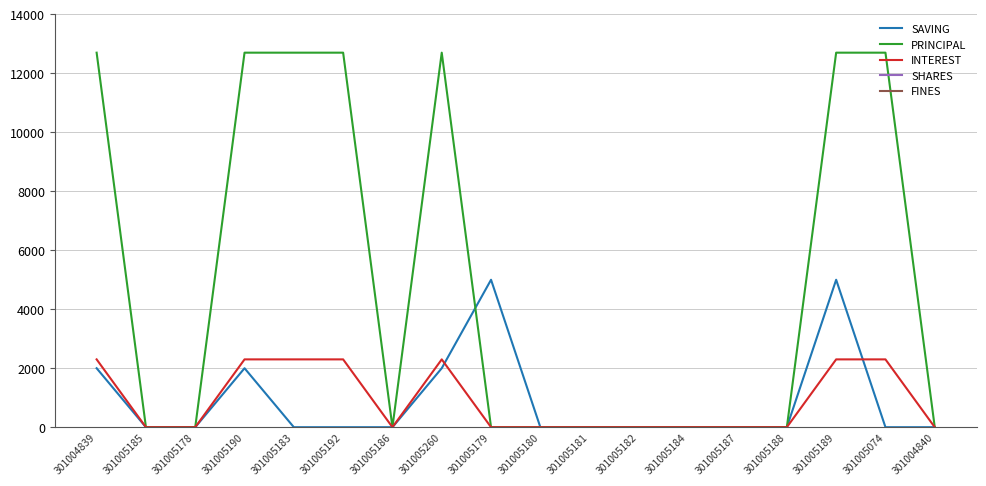

What is the sum of all PRINCIPAL values?

88900